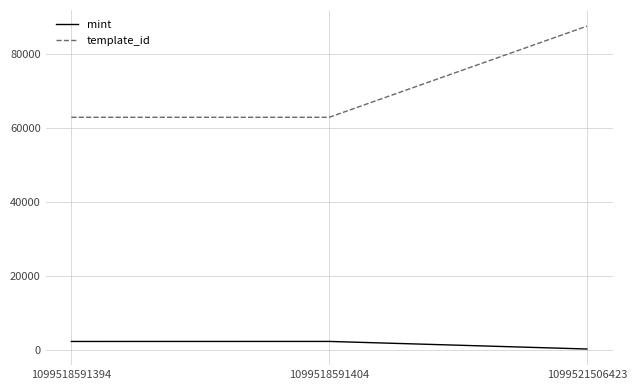

The value of mint at 1099521506423 is 360. True or false?

True